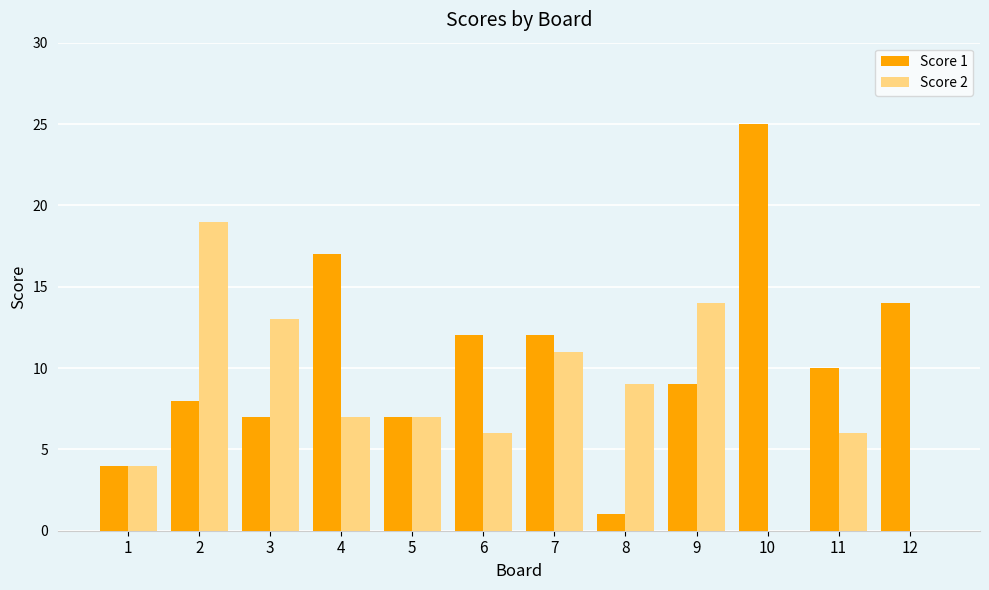

True or false: Score 1 has a value of 8 at 2.

True